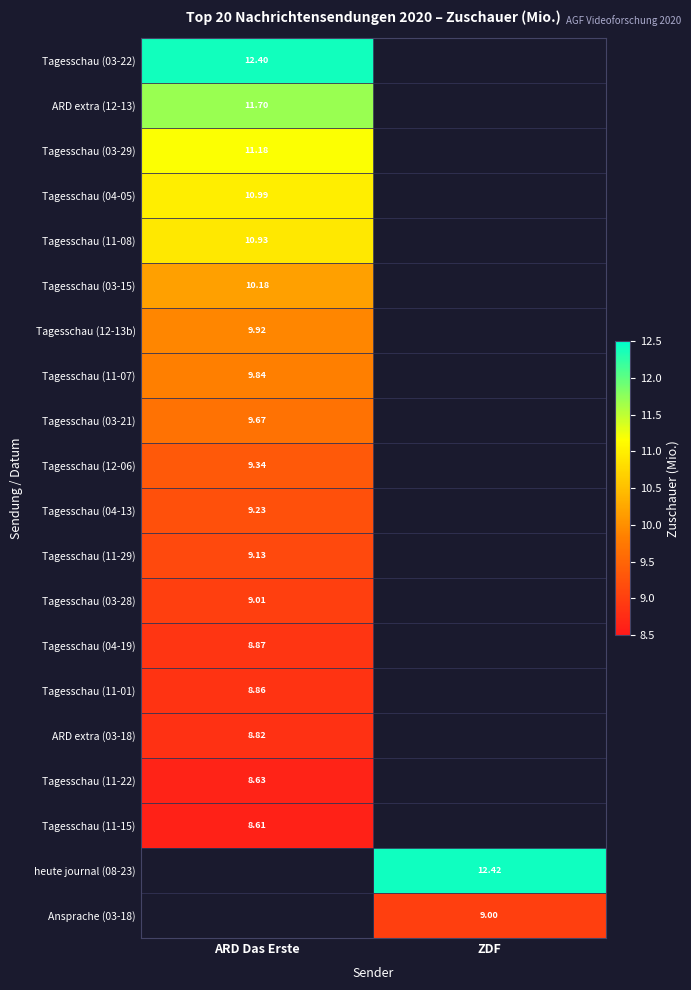

Is the value of Tagesschau (03-15) at ARD Das Erste greater than the value of Tagesschau (03-21) at ARD Das Erste?

Yes